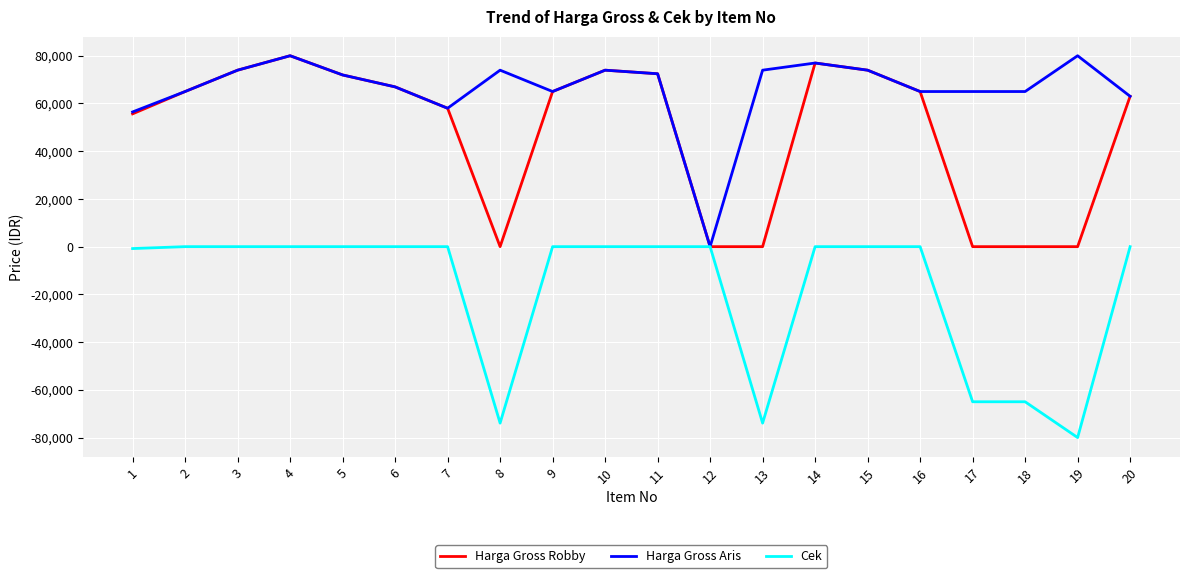

Which category has the lowest value across all series?

19